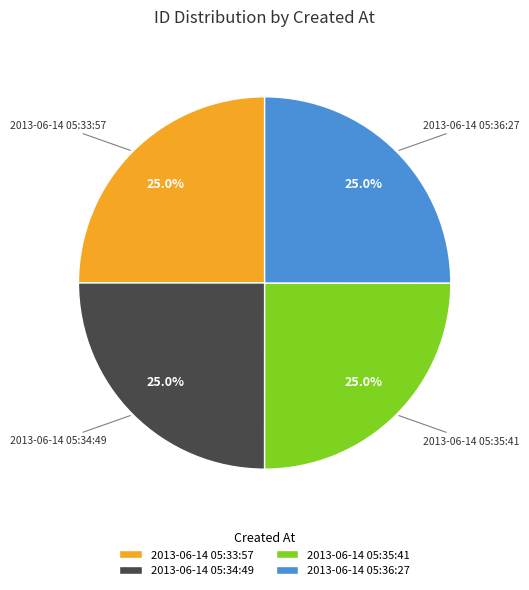

Does 2013-06-14 05:36:27 represent more than half of the total?

No